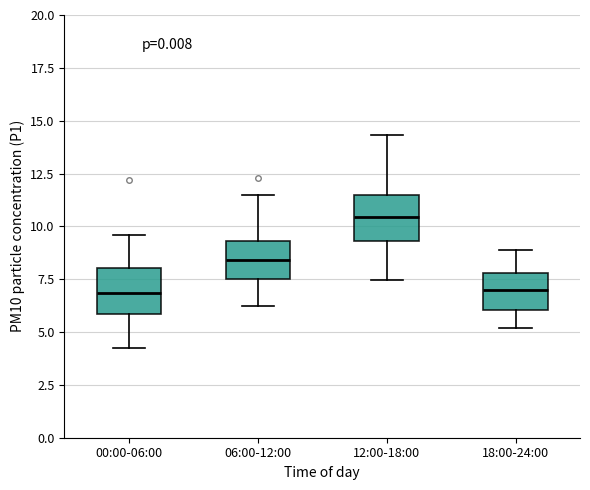

Where does the lower whisker of the box for 12:00-18:00 end on the y-axis? The values are not printed on the chart, so give them approximately, as read against the axis.

7.5